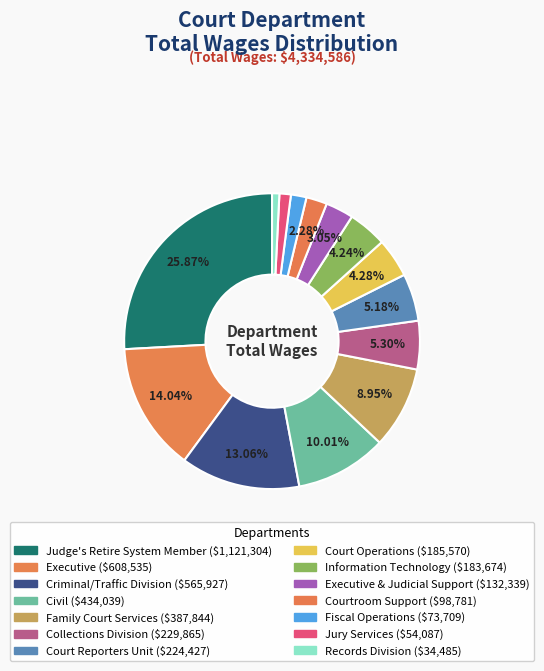

How many segments does this pie chart have?

14